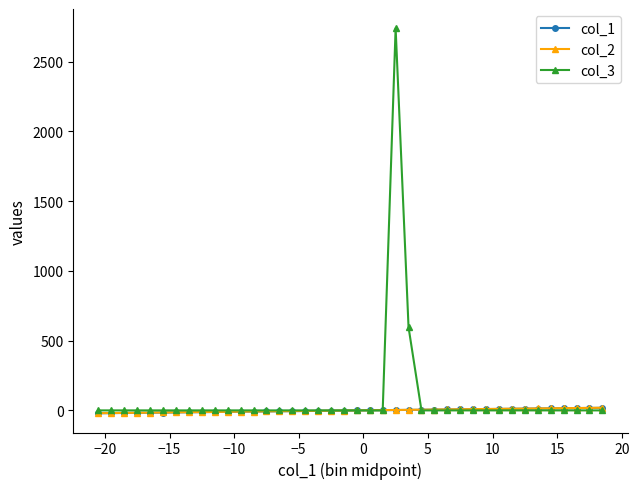

What are all the series names shown in the legend?

col_1, col_2, col_3